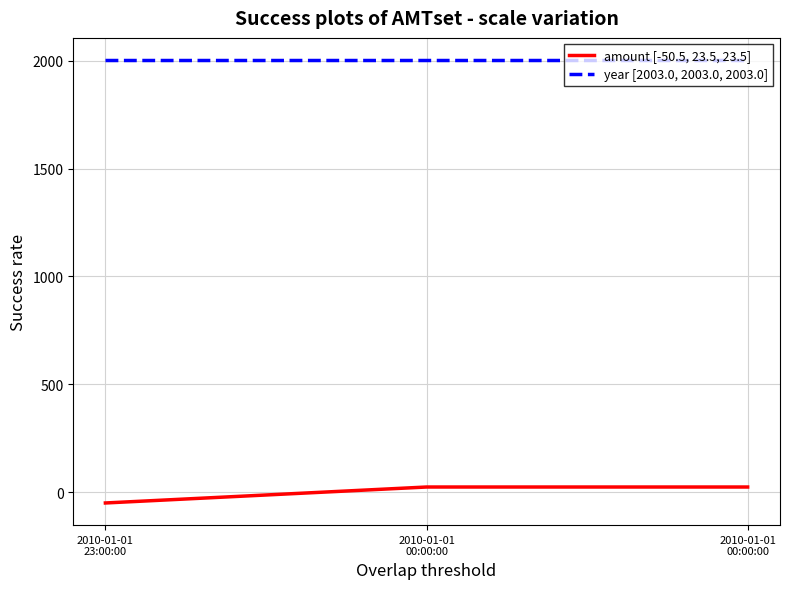

List the series in order of their peak value, lowest first.

amount [-50.5, 23.5, 23.5], year [2003.0, 2003.0, 2003.0]